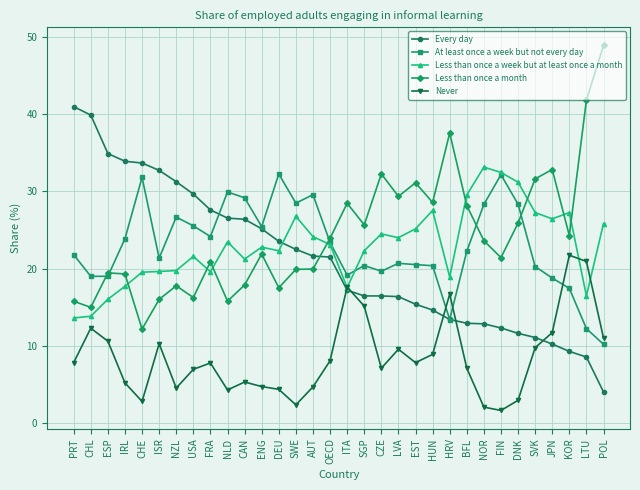

Rank the series at CAN from lowest to highest value.

Never, Less than once a month, Less than once a week but at least once a month, Every day, At least once a week but not every day